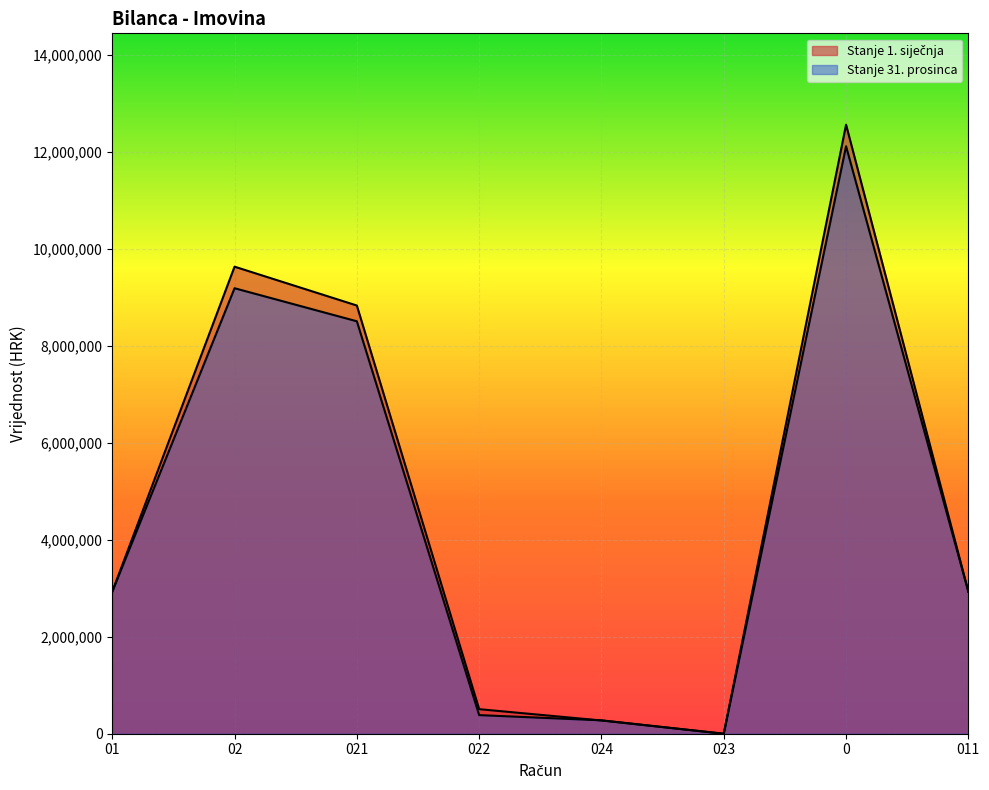

True or false: Stanje 1. siječnja has more than 2 interior local peaks.

False